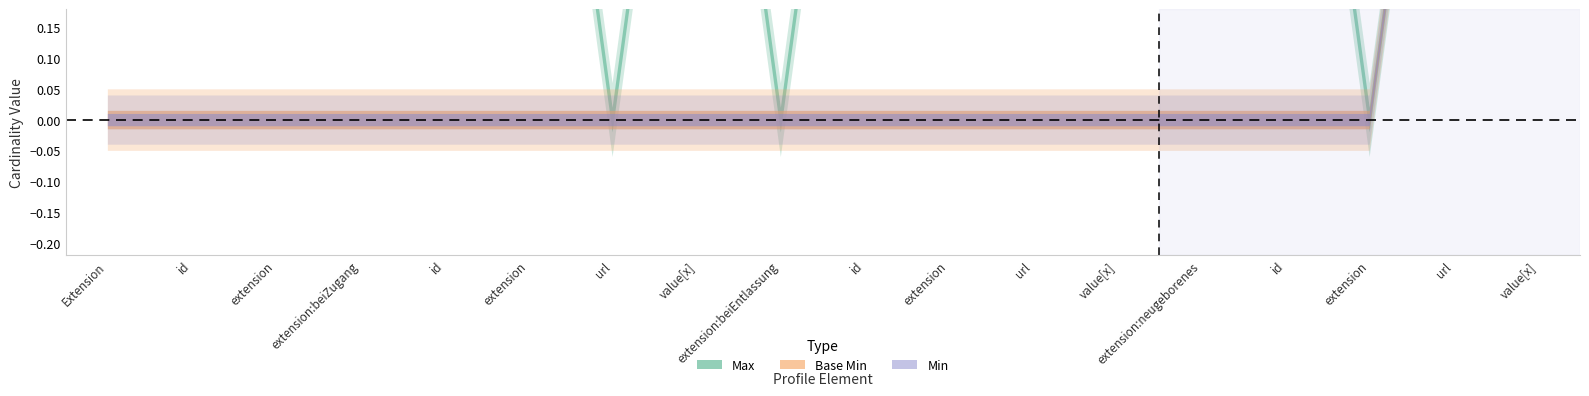

Which series has the largest total across all categories?

Max